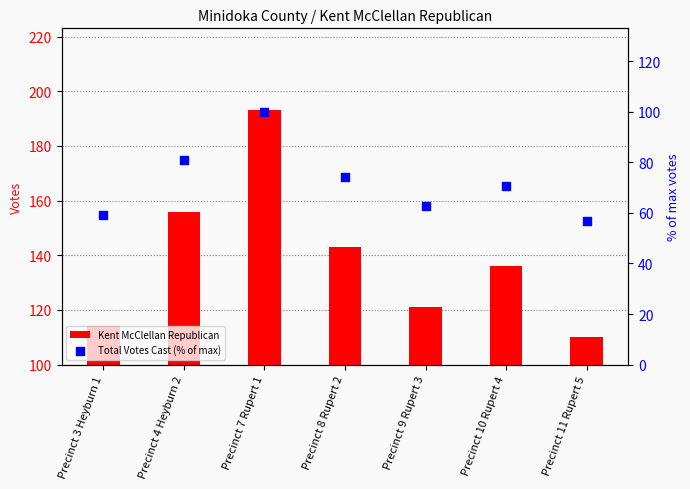

What are all the series names shown in the legend?

Kent McClellan Republican, Total Votes Cast (% of max)